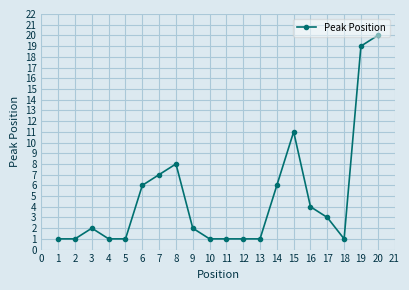

What is the maximum value shown in the chart?

20